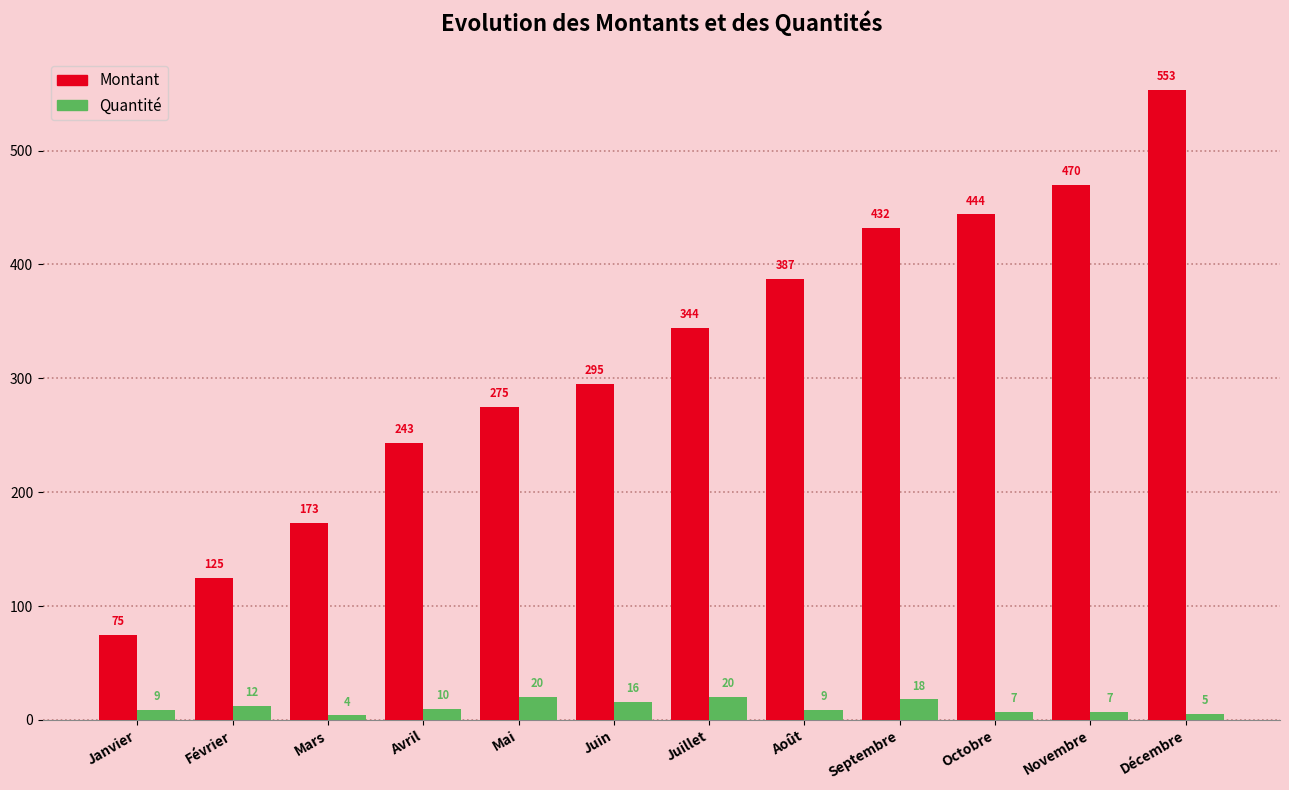

Reading left to right, transcribe all the data shown in this chart.

Montant: Janvier=75	Février=125	Mars=173	Avril=243	Mai=275	Juin=295	Juillet=344	Août=387	Septembre=432	Octobre=444	Novembre=470	Décembre=553
Quantité: Janvier=9	Février=12	Mars=4	Avril=10	Mai=20	Juin=16	Juillet=20	Août=9	Septembre=18	Octobre=7	Novembre=7	Décembre=5